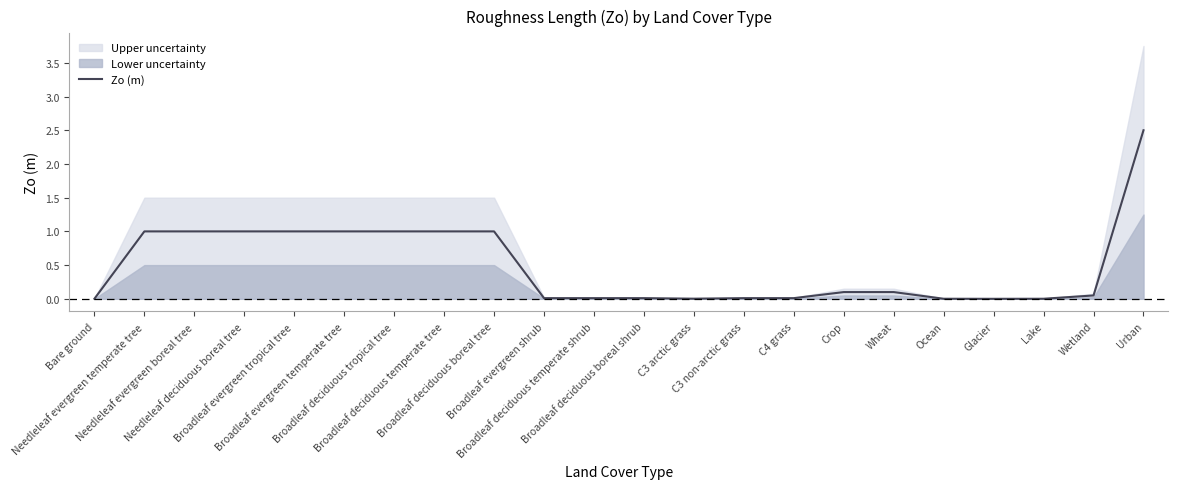

True or false: the data shows 1.0 at Broadleaf evergreen temperate tree.

True